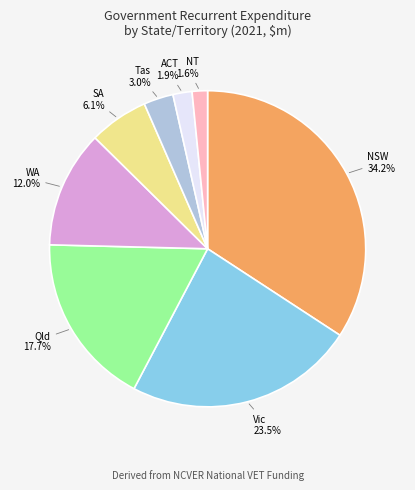

Is there a majority slice in this chart?

No